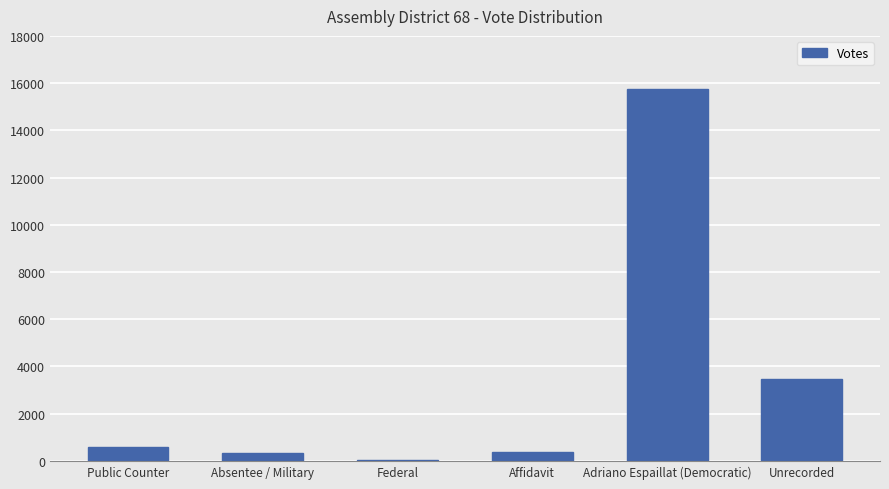

Between Absentee / Military and Federal, which is larger?

Absentee / Military